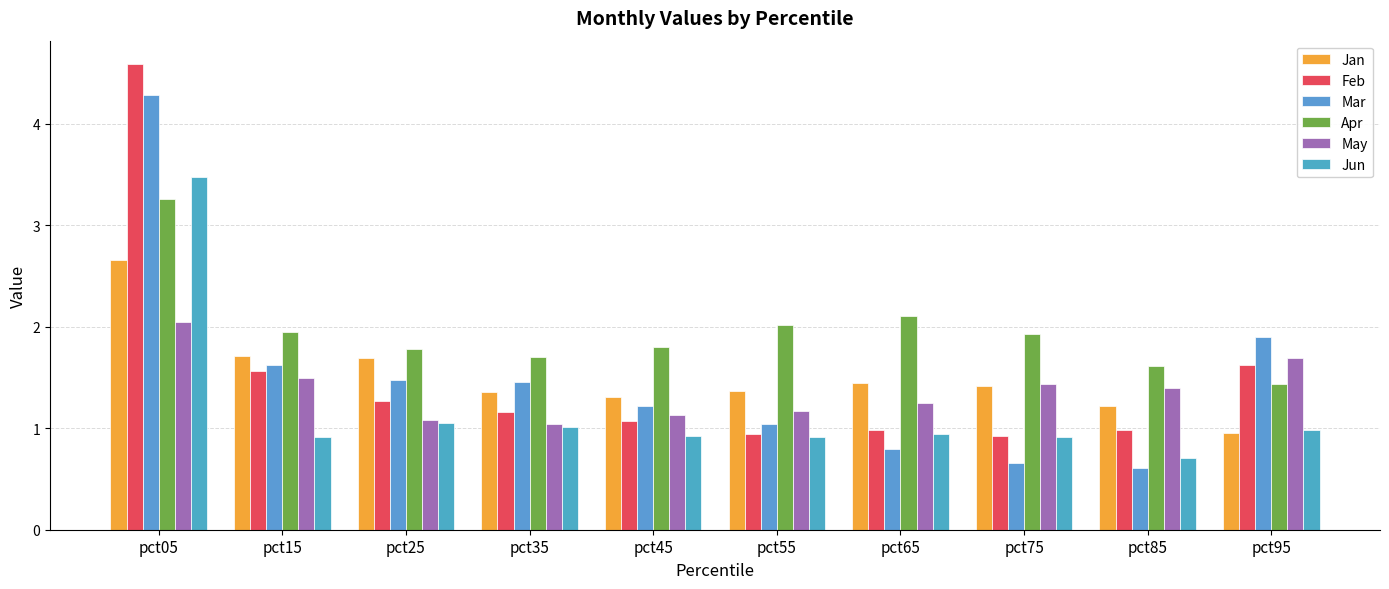

What are all the series names shown in the legend?

Jan, Feb, Mar, Apr, May, Jun